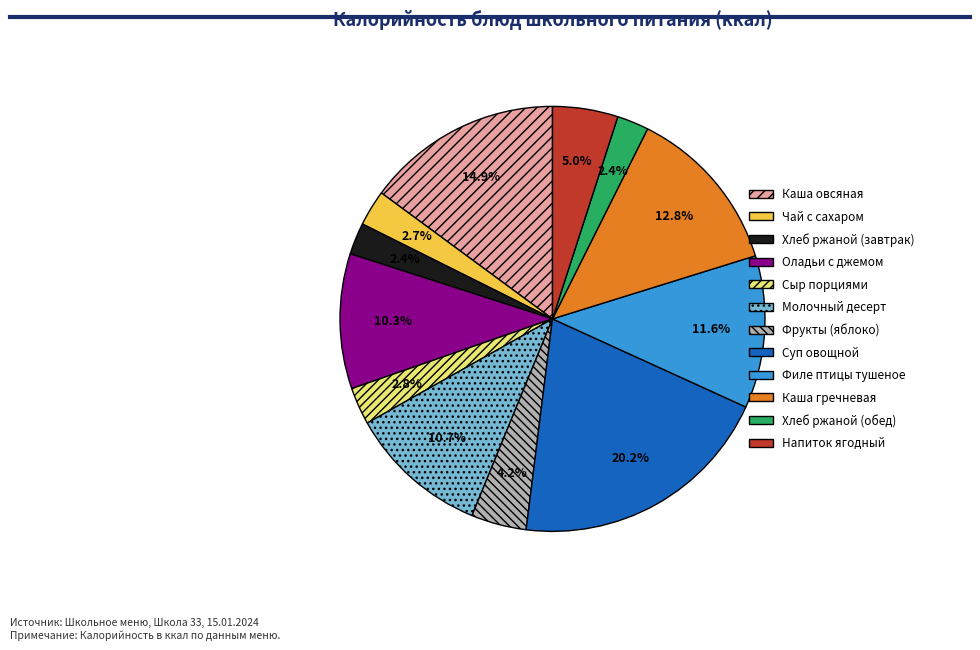

What is the largest slice in the pie chart?

Суп овощной